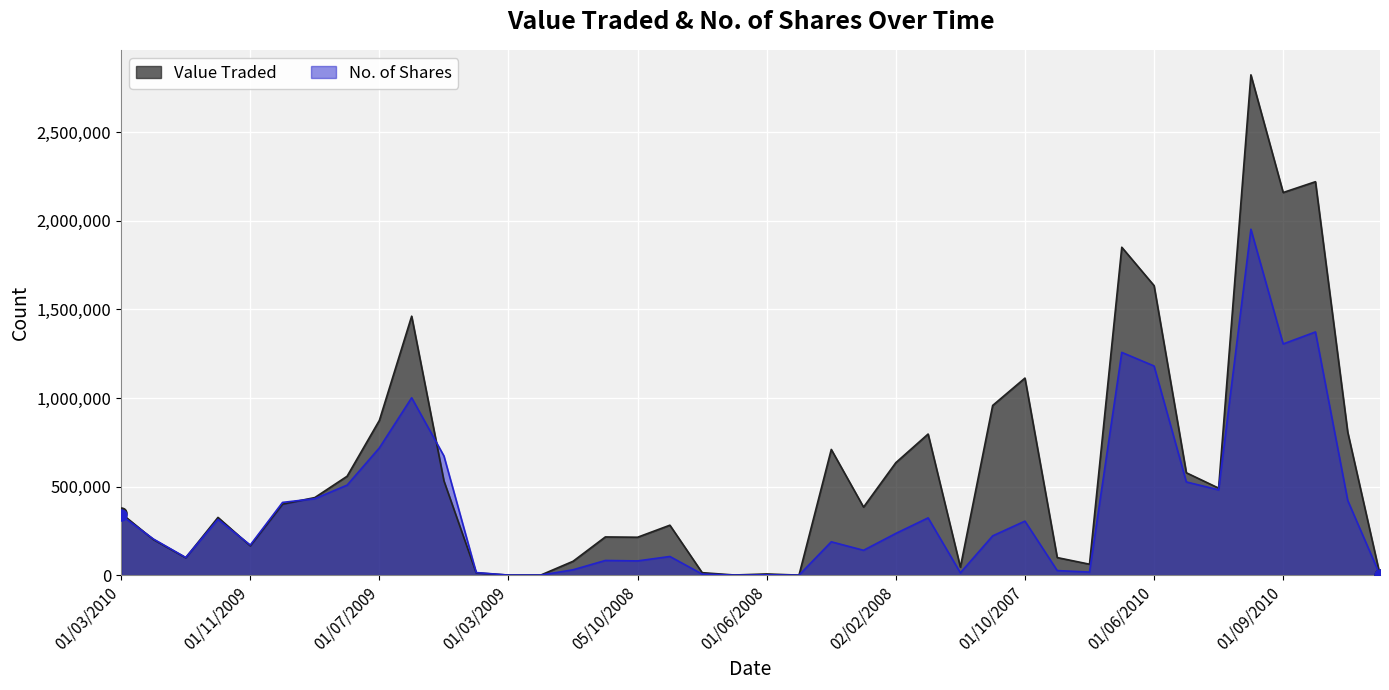

True or false: Value Traded has more than 1 interior local peaks.

True